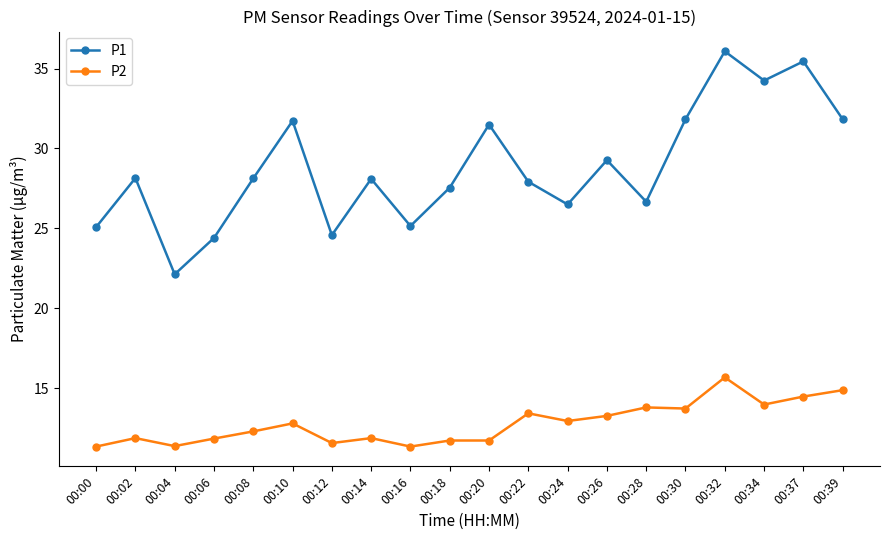

What is the difference between the highest and lowest values at 00:08?

15.8